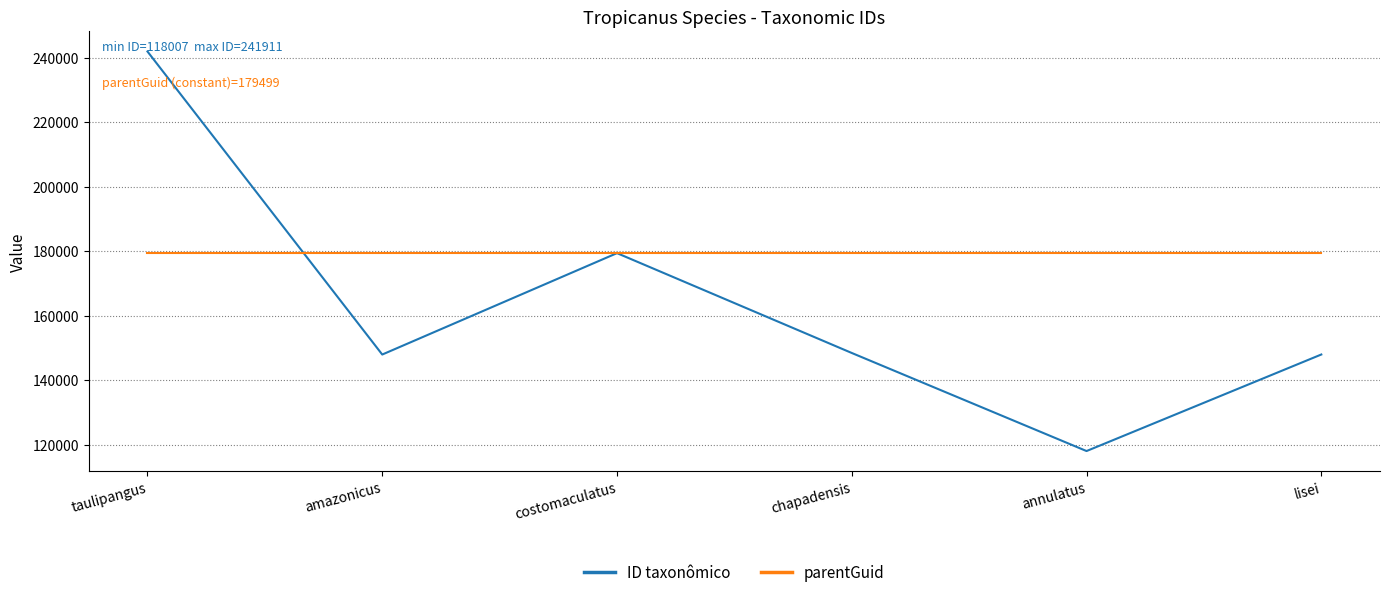

What is the approximate value of parentGuid at lisei?

179499